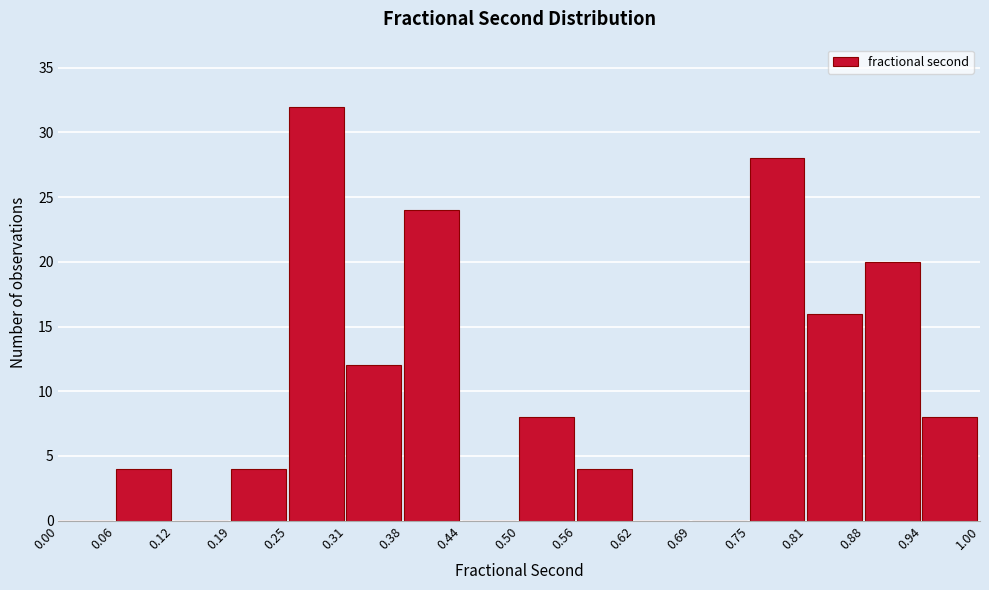

Which range on the x-axis has the tallest bar?

0.25 to 0.31